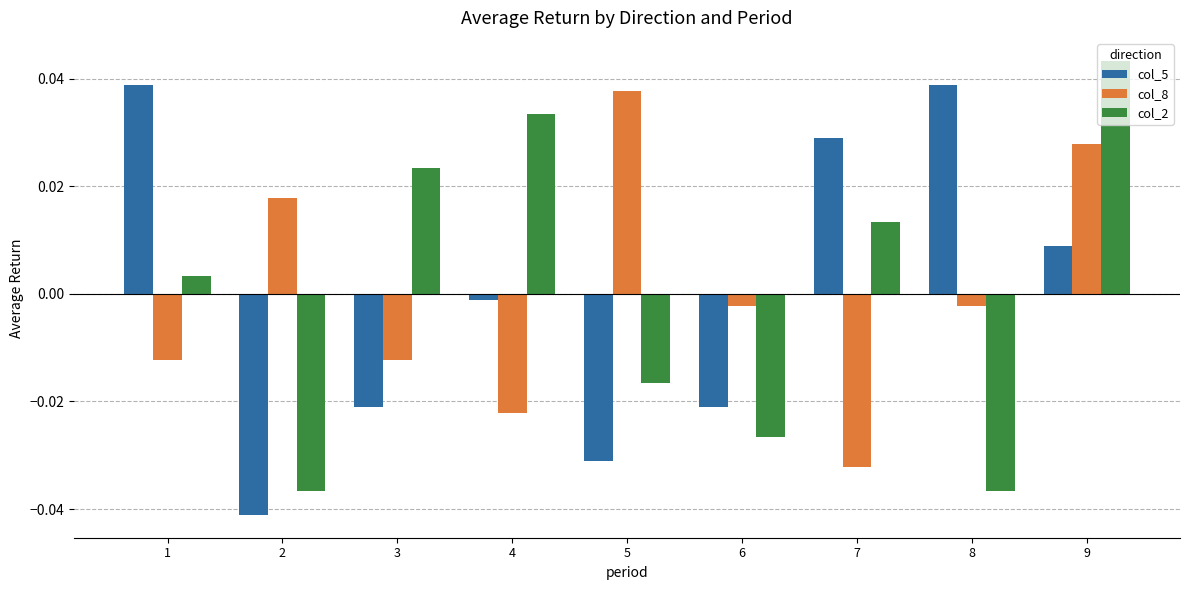

Which label corresponds to the largest value in the chart?

9